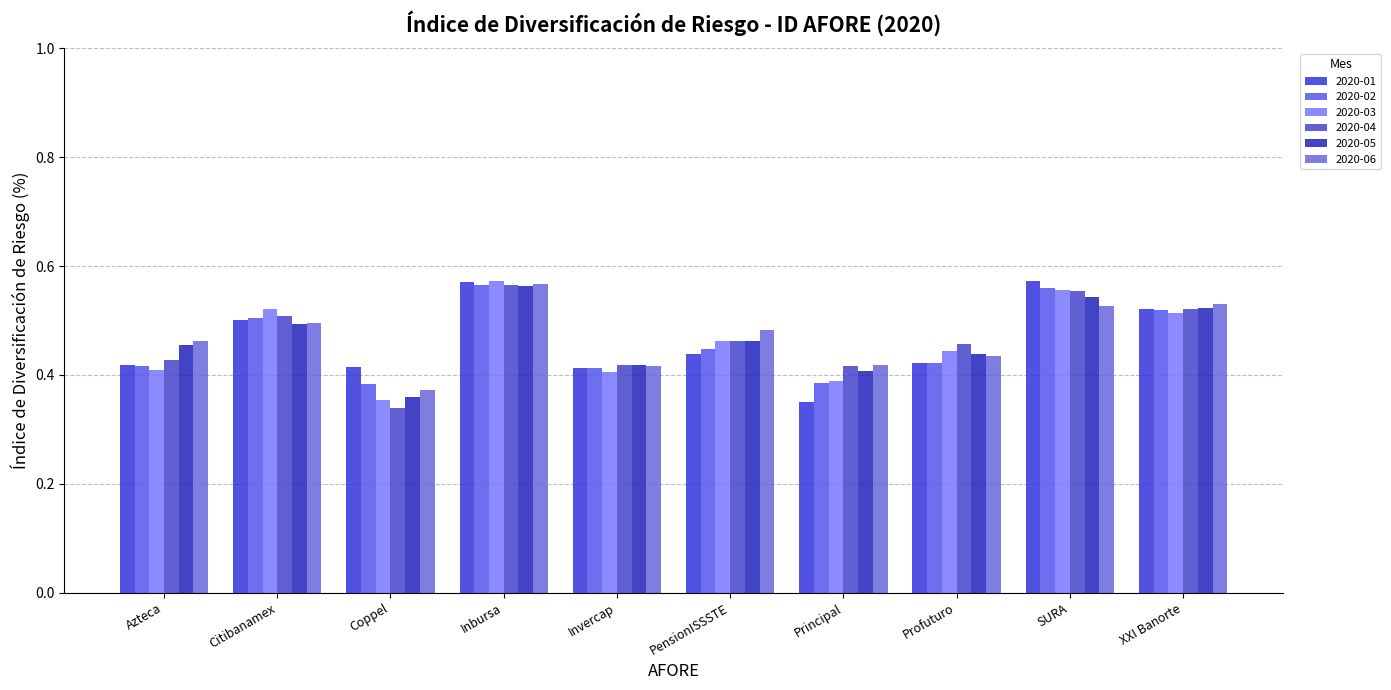

What position from the right is Citibanamex?

9